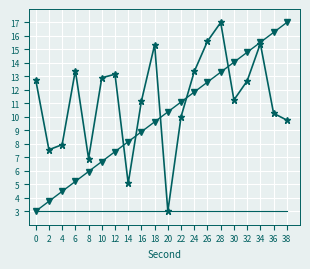

What is the spread (max minus min) of values at 22?

8.1